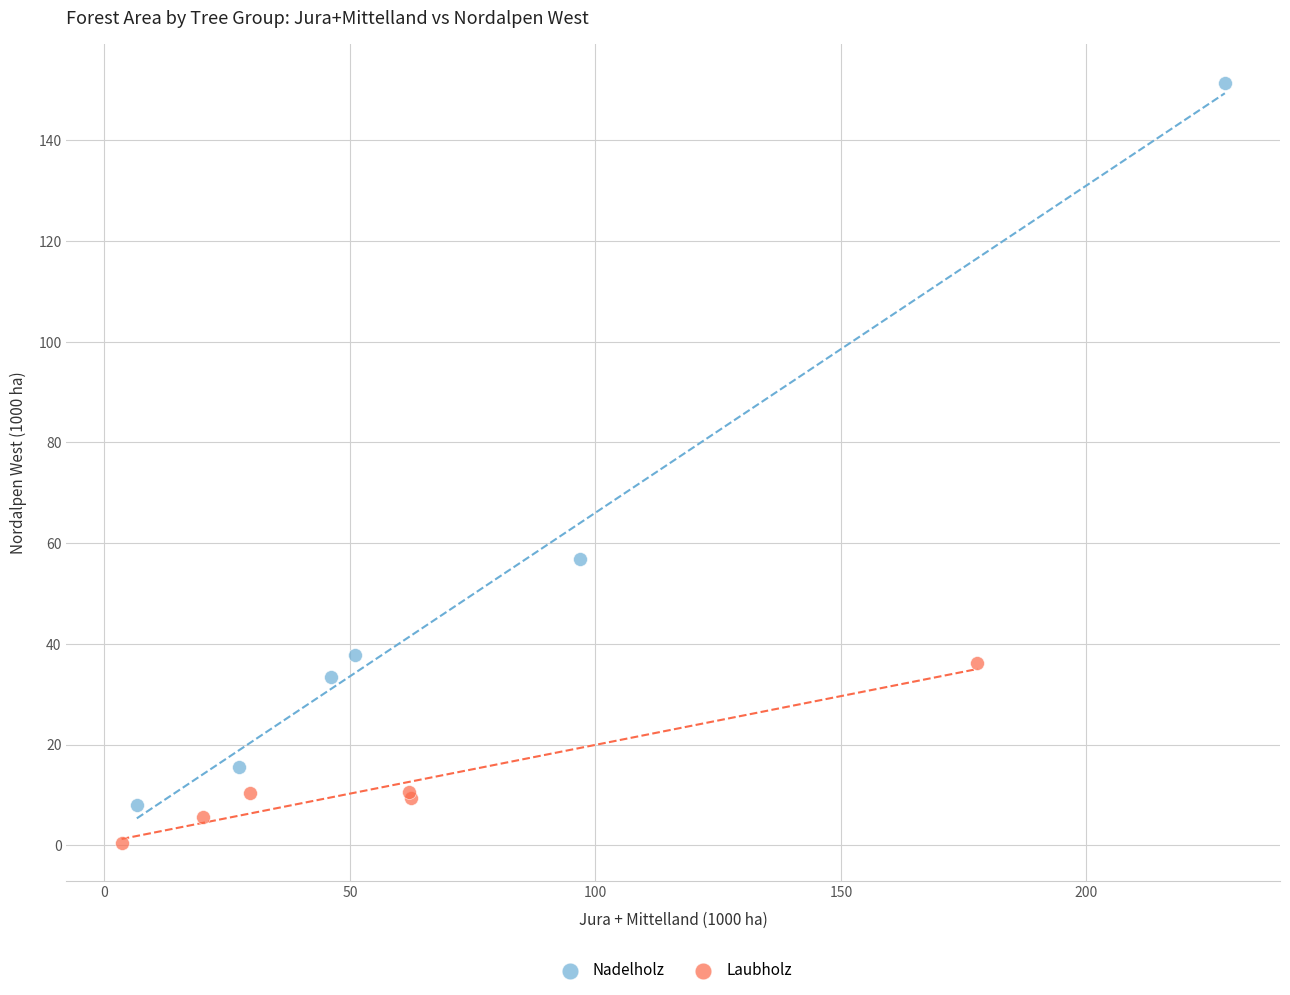

What are all the series names shown in the legend?

Nadelholz, Laubholz